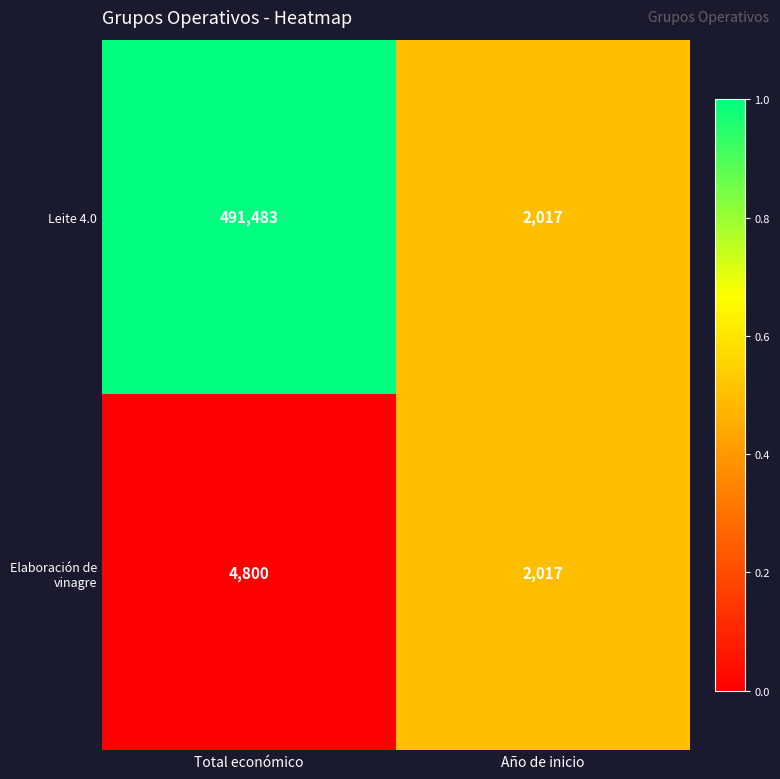

The value of Elaboración de vinagre at Año de inicio is 1304. True or false?

False